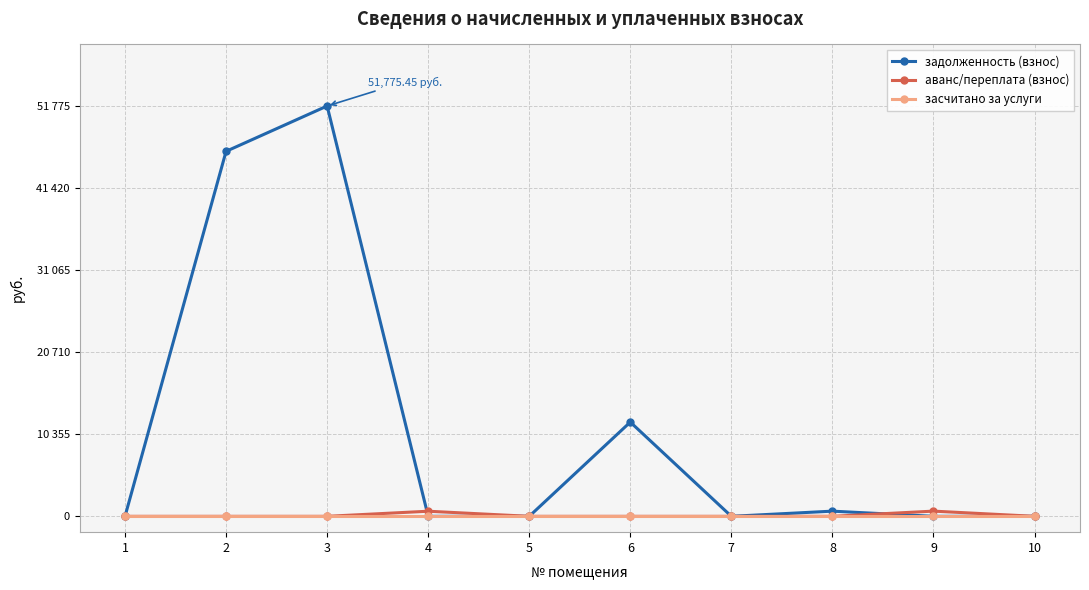

The value of засчитано за услуги at 5 is 0.0. True or false?

True